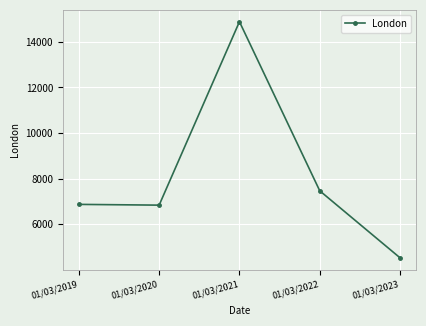

What is the sum of the values at 01/03/2021 and 01/03/2023?

19416